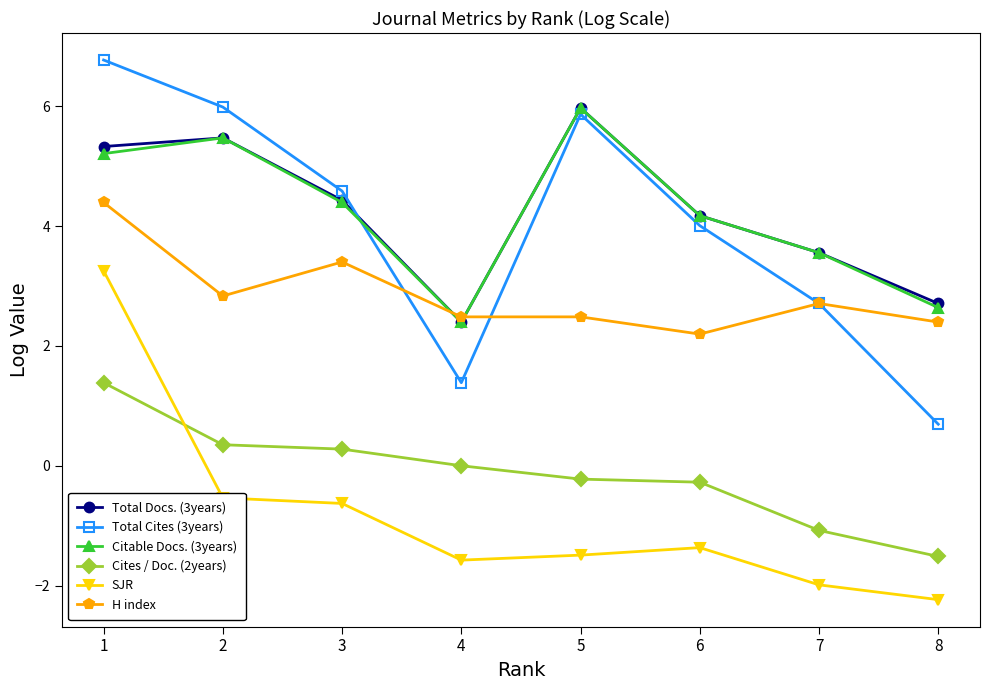

What is the average value of the Citable Docs. (3years) series?

4.2